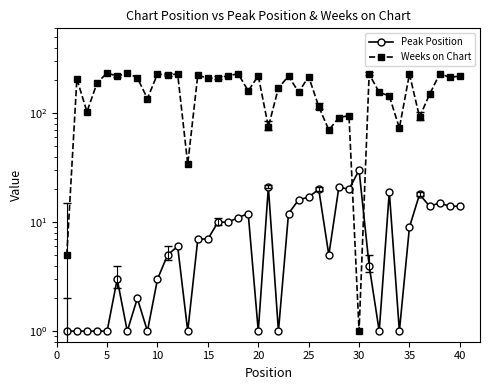

What are all the series names shown in the legend?

Peak Position, Weeks on Chart